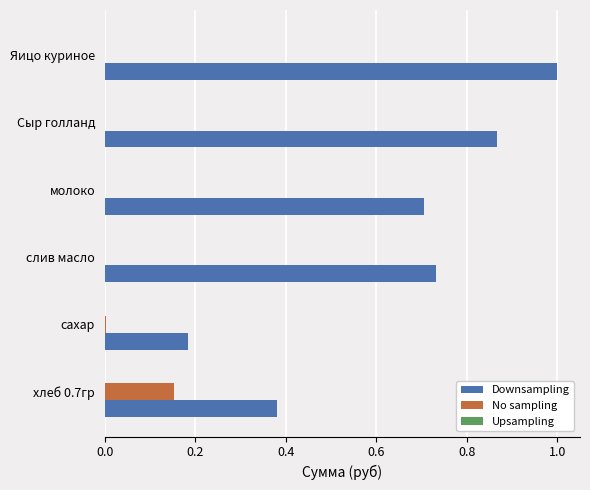

Which series has the largest total across all categories?

Downsampling